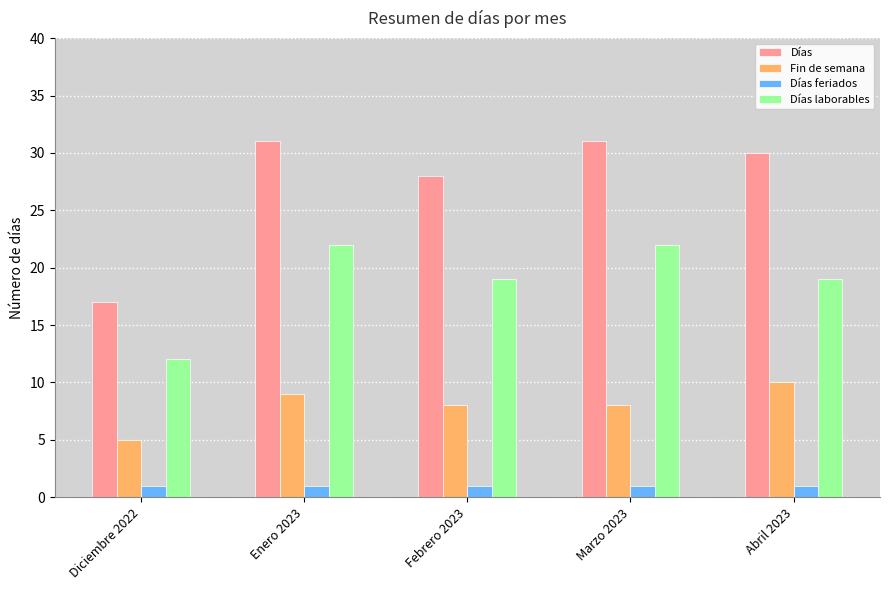

True or false: Días laborables has a value of 19 at Abril 2023.

True